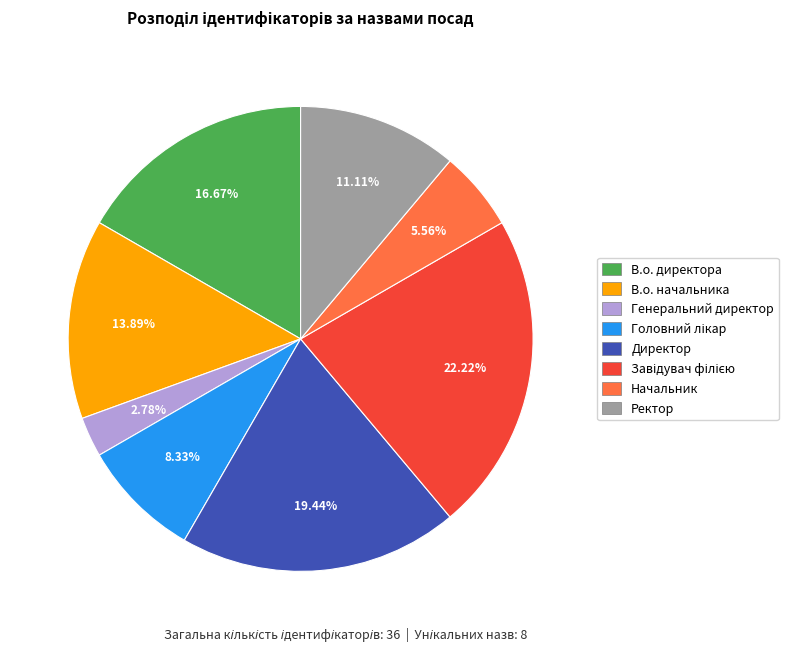

To the nearest percent, what portion does Ректор represent?

11%